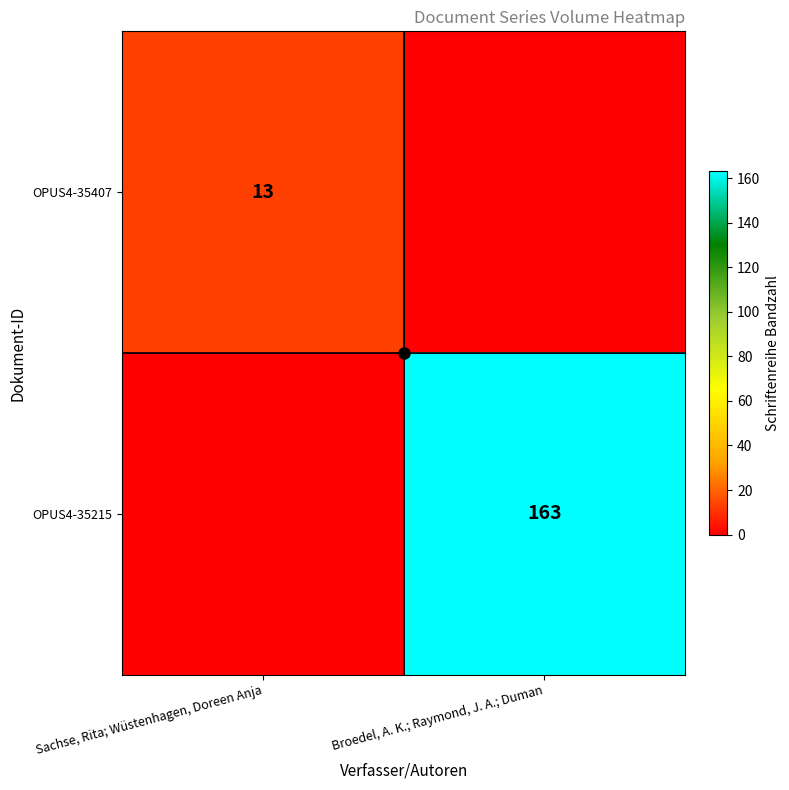

True or false: OPUS4-35215 has a value of -61 at Sachse, Rita; Wüstenhagen, Doreen Anja.

False